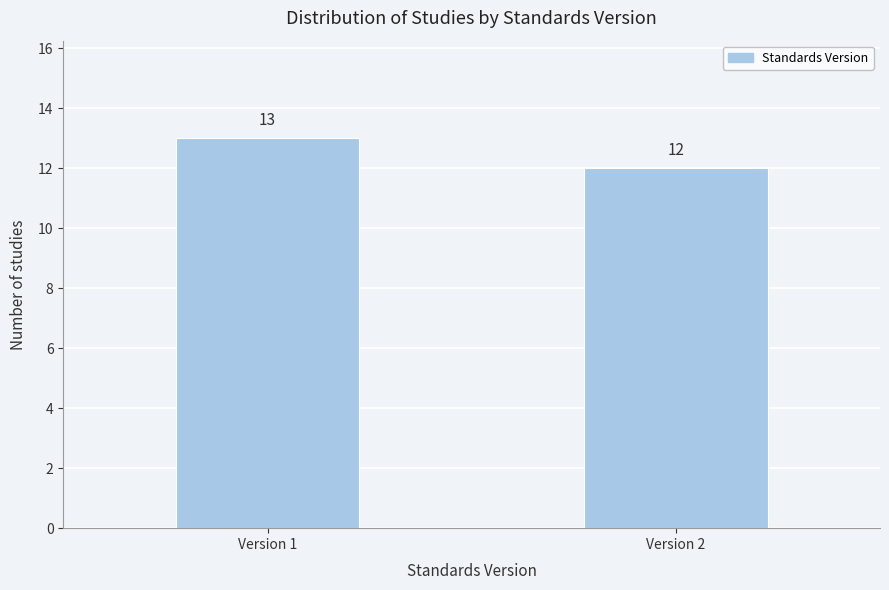

Reading left to right, list all the values displayed in this chart.

Version 1=13	Version 2=12